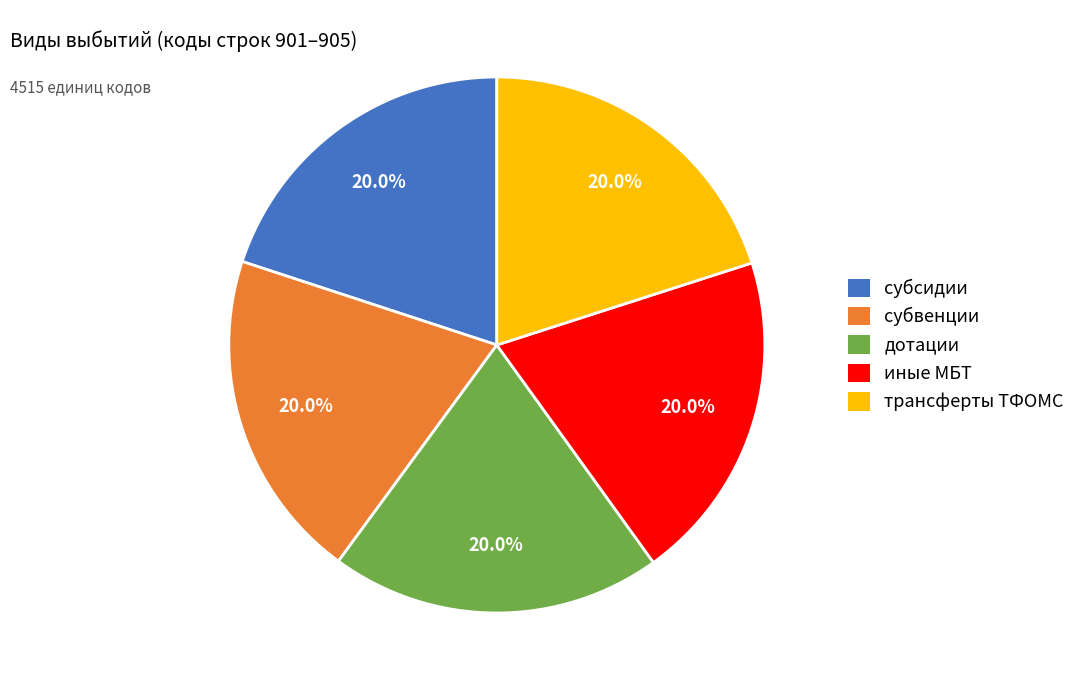

Does субсидии represent more than half of the total?

No